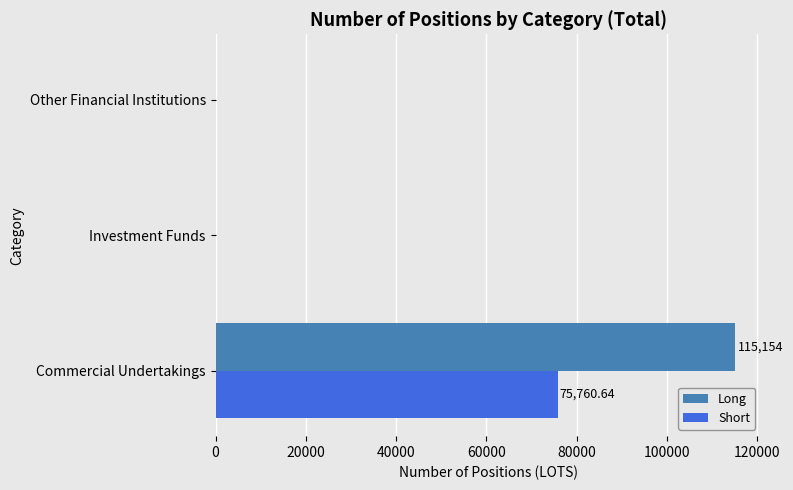

Is the value of Short at Investment Funds greater than the value of Long at Commercial Undertakings?

No